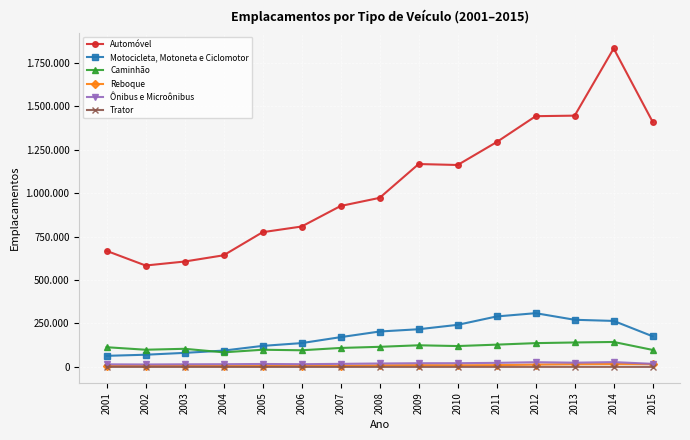

What is the value of the Ônibus e Microônibus point at the 2nd from the left?

14213